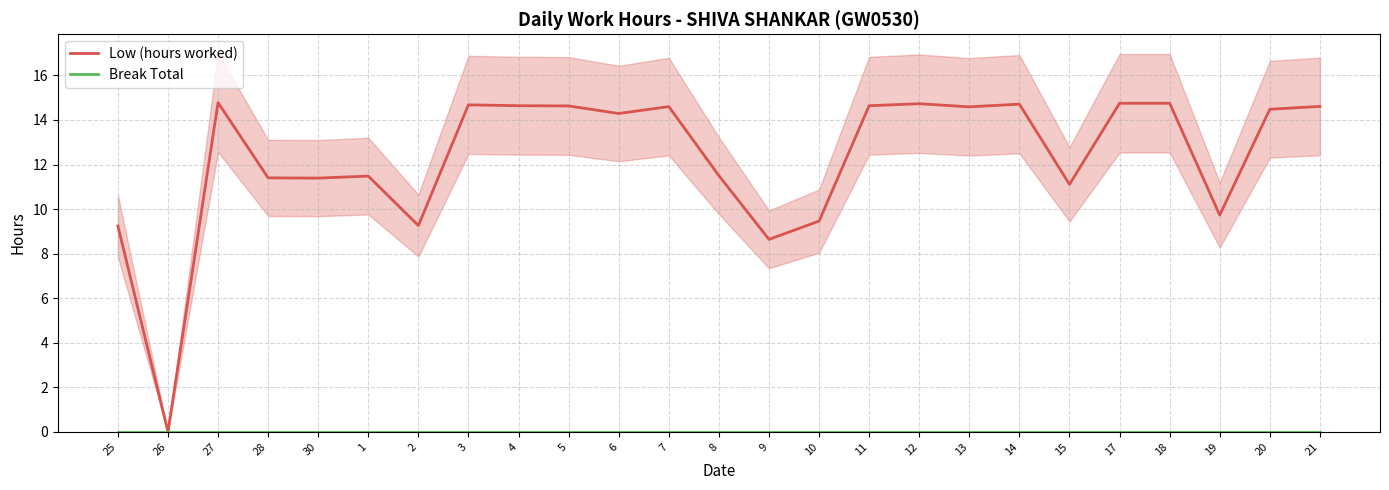

What is the average value of the Low (hours worked) series?

12.3